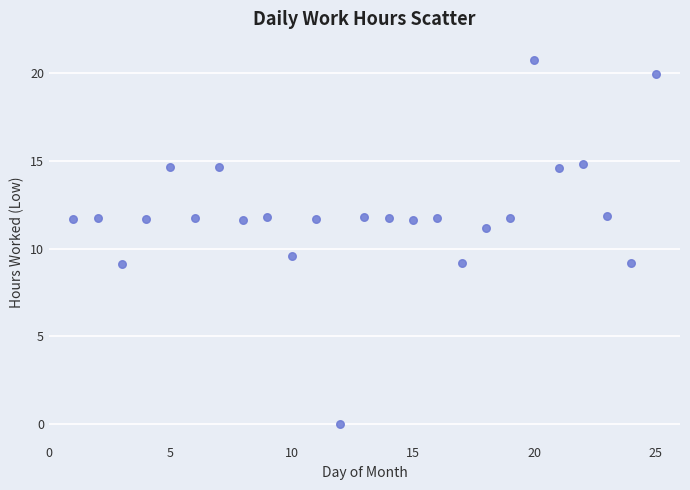

What Y value in the scatter plot is closest to 10?

9.6